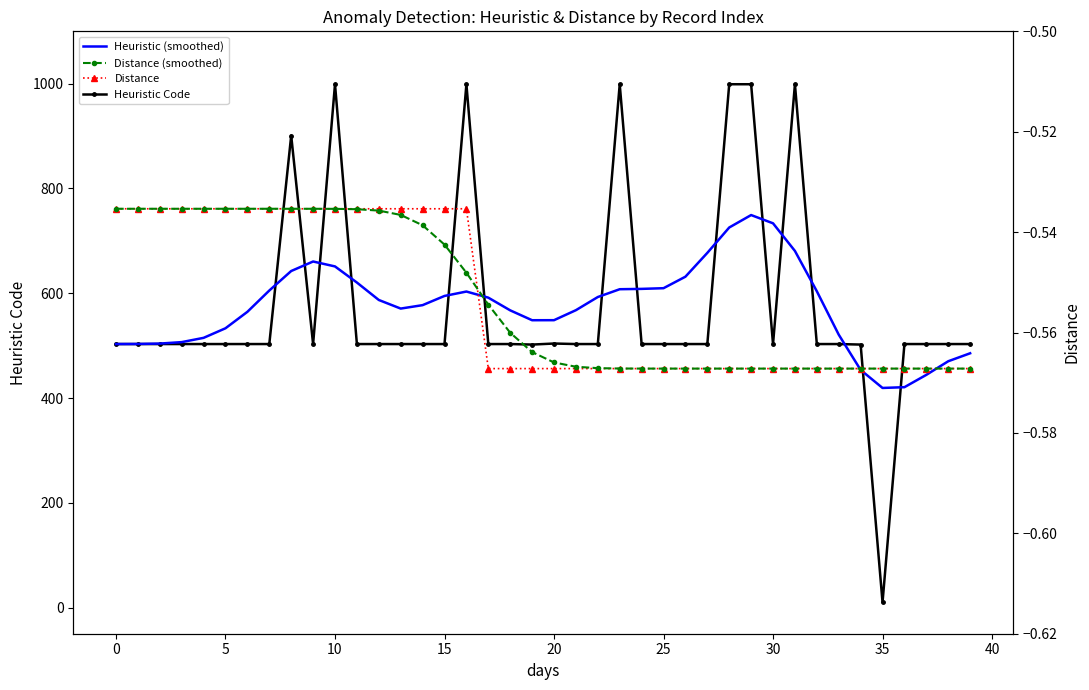

How many lines are shown in the chart?

4